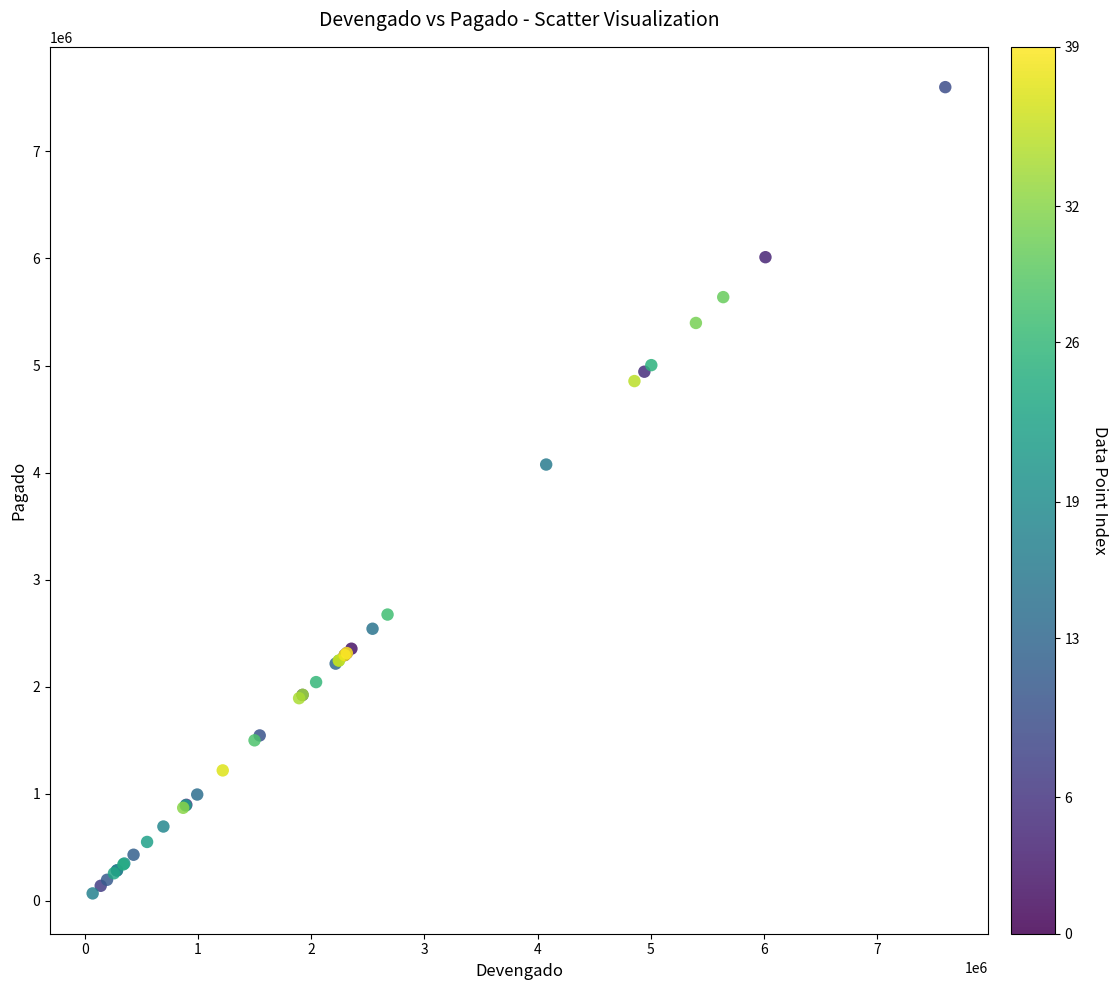

What Y value in the scatter plot is closest to 3835017?

4075398.6